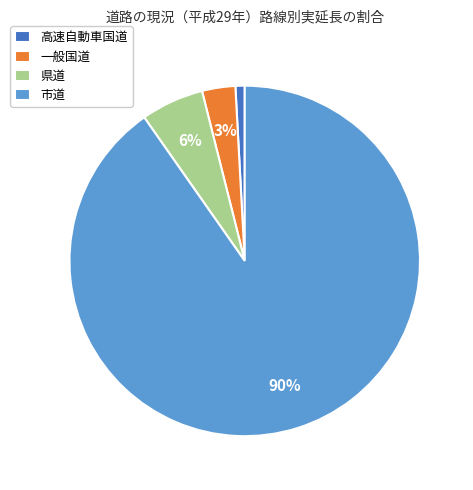

What is the smallest slice in the pie chart?

高速自動車国道